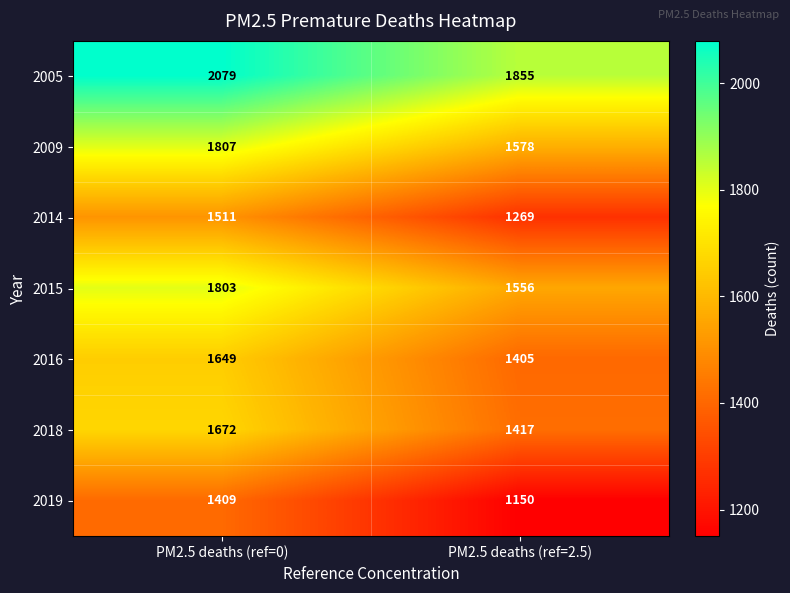

At which category is the sum across all series the highest?

PM2.5 deaths (ref=0)